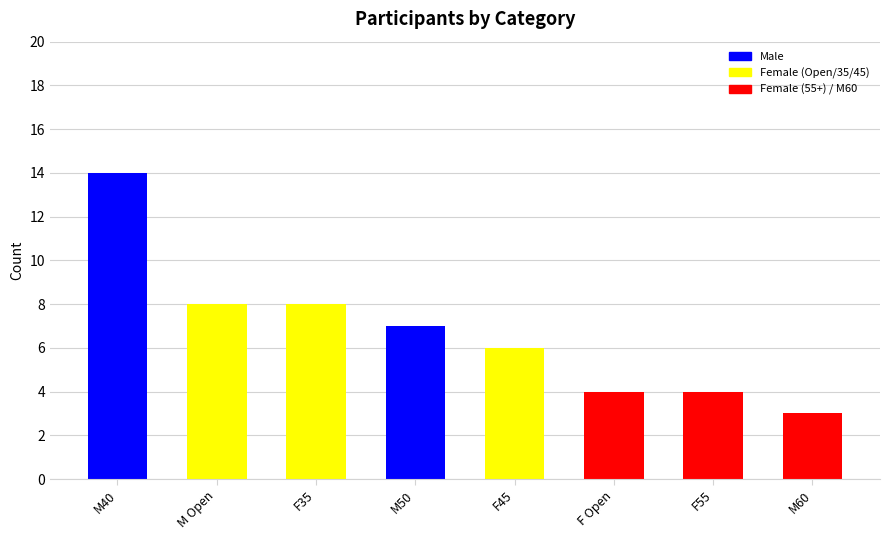

True or false: the data shows 4 at F55.

True